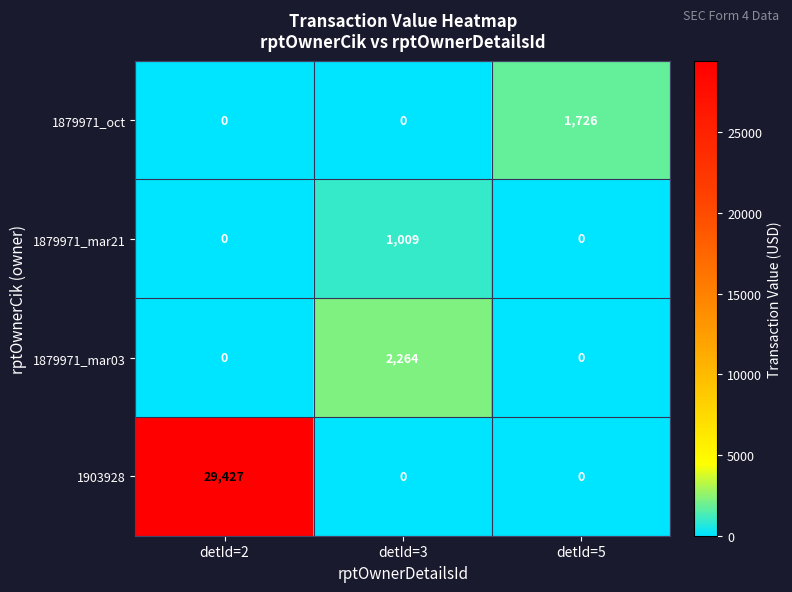

What is the sum of all 1903928 values?

29427